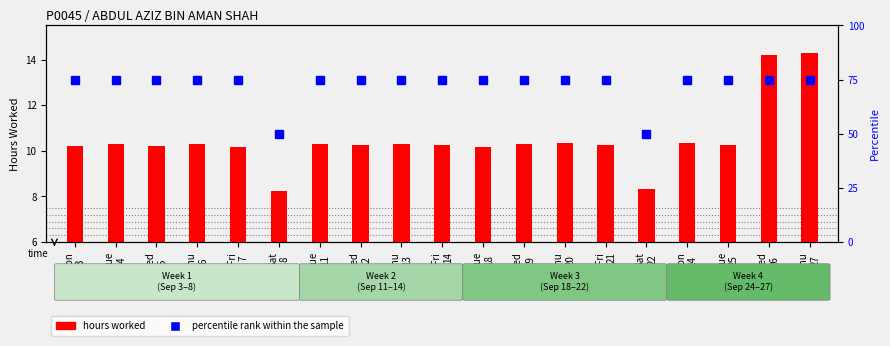

Count the number of data series in this chart.

2